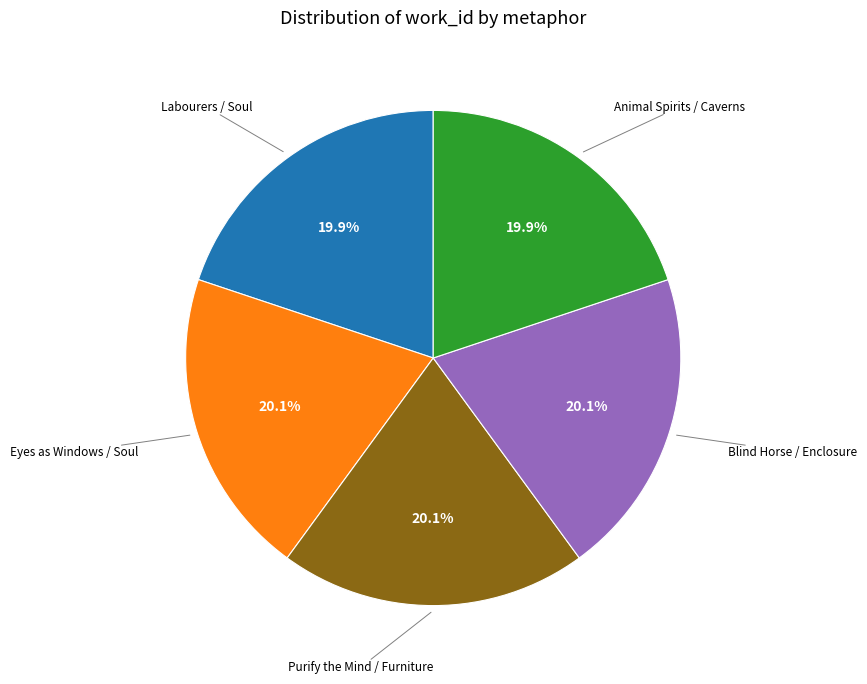

What percentage do Eyes as Windows / Soul and Animal Spirits / Caverns together represent?

40.0%